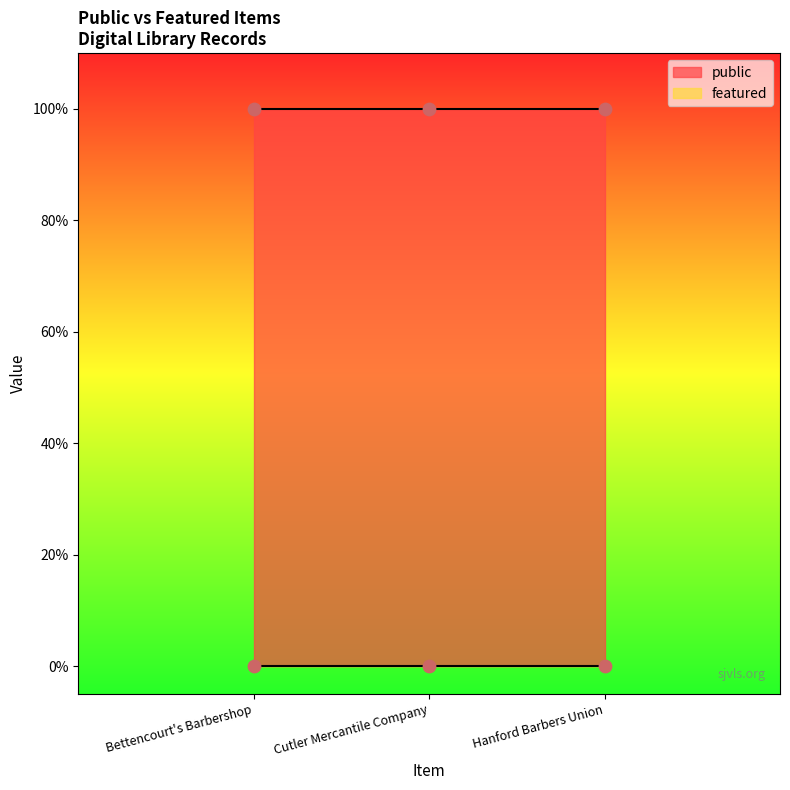

At how many categories does at least one series exceed 0?

3